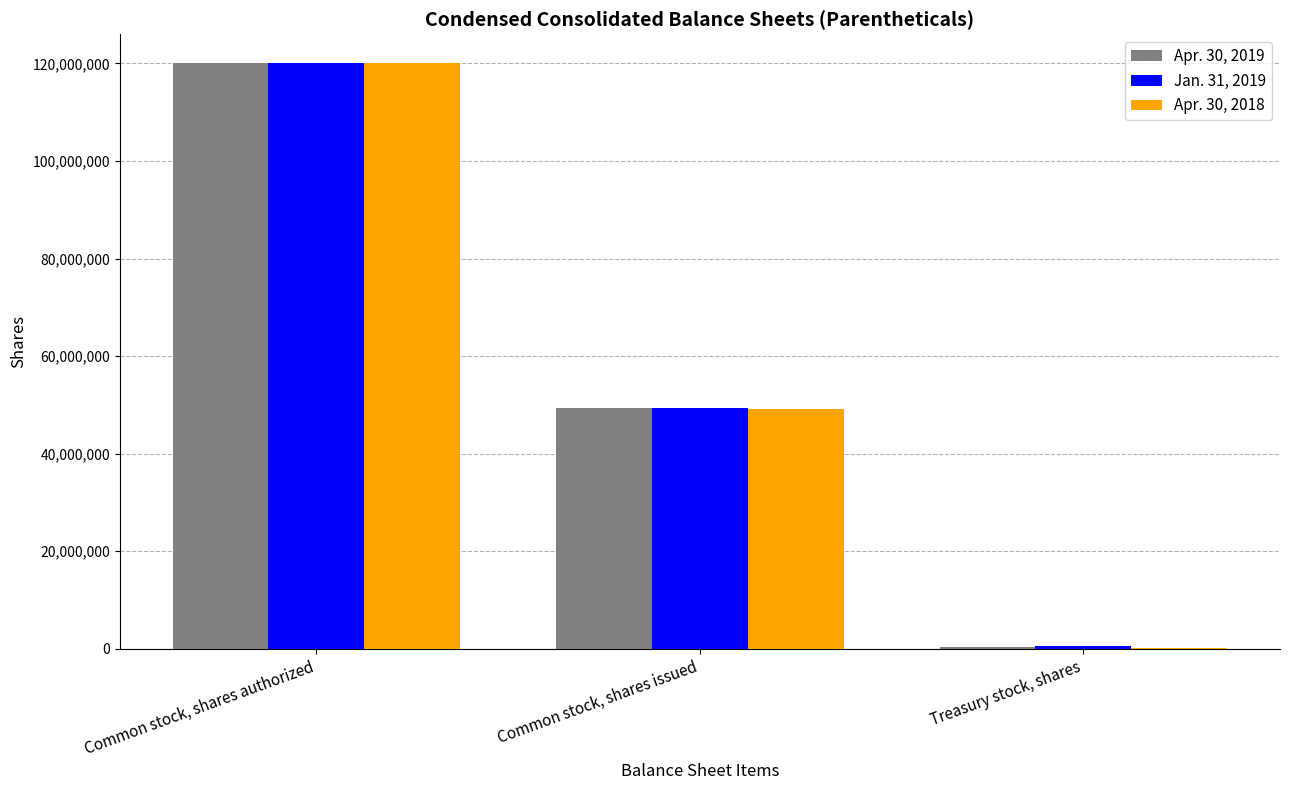

Are the bars horizontal?

No